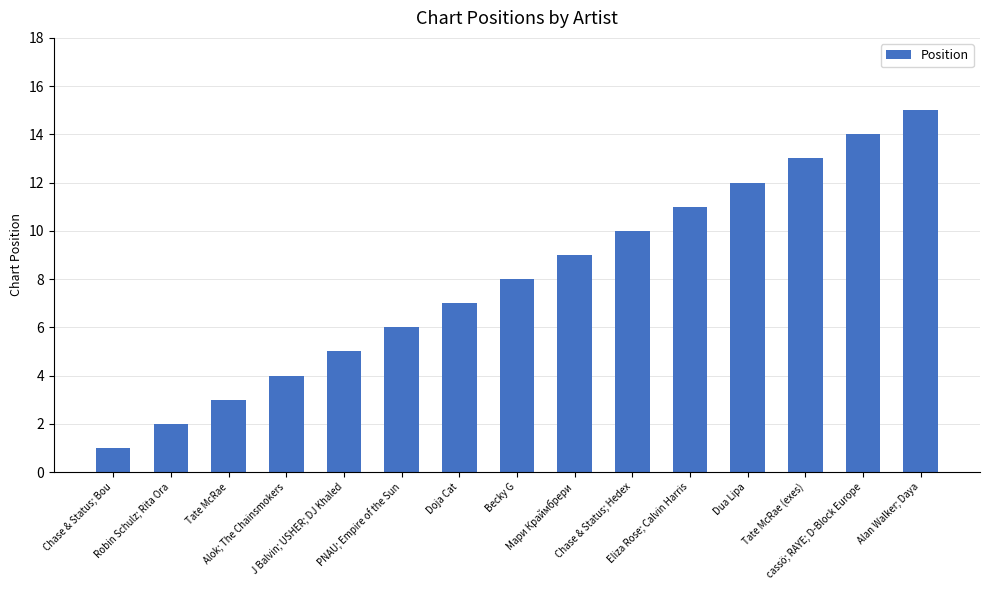

Rank the categories by value from highest to lowest.

Alan Walker; Daya, cassö; RAYE; D-Block Europe, Tate McRae (exes), Dua Lipa, Eliza Rose; Calvin Harris, Chase & Status; Hedex, Мари Краймбрери, Becky G, Doja Cat, PNAU; Empire of the Sun, J Balvin; USHER; DJ Khaled, Alok; The Chainsmokers, Tate McRae, Robin Schulz; Rita Ora, Chase & Status; Bou